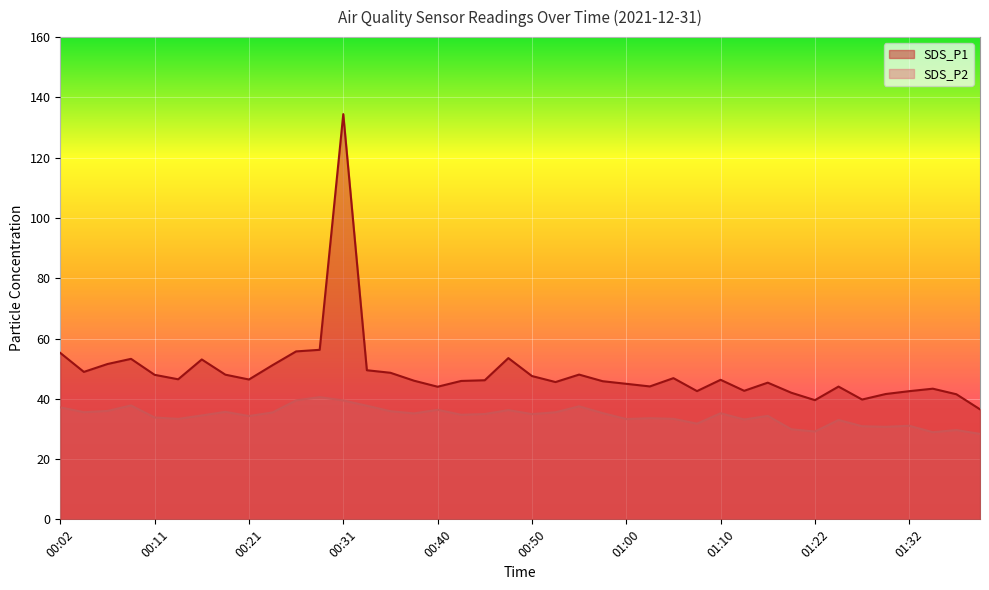

What is the sum of the SDS_P2 values at 01:02 and 00:50?

68.5